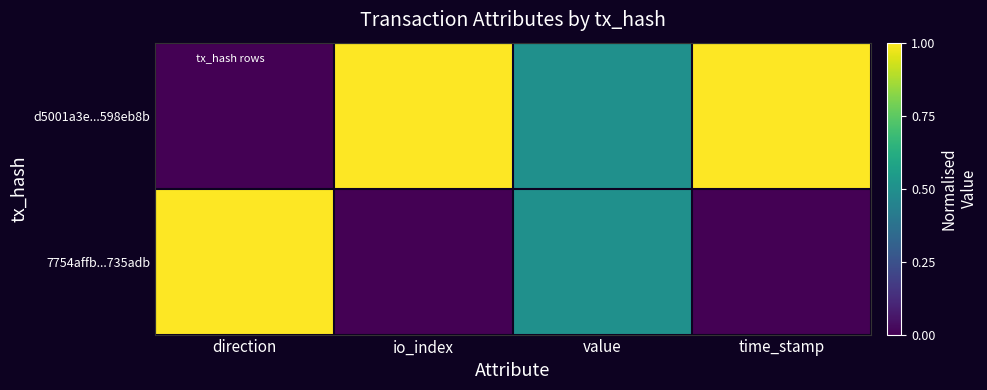

List the series in order of their peak value, highest first.

d5001a3e...598eb8b, 7754affb...735adb